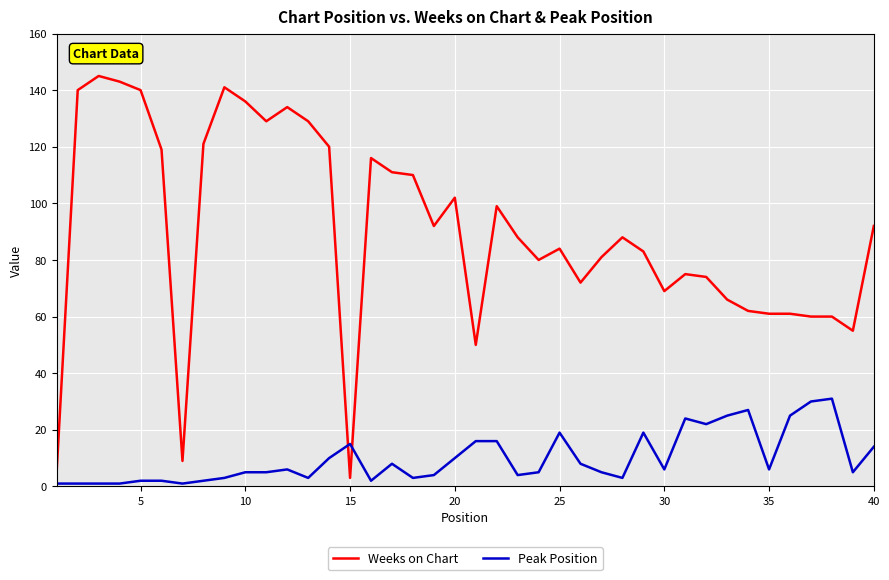

What is the maximum value shown in the chart?

145